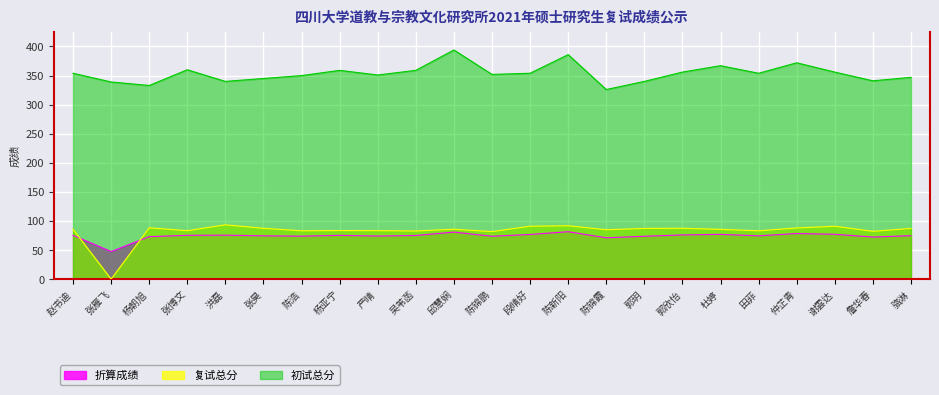

How many data points in 初试总分 are less than 354?

11